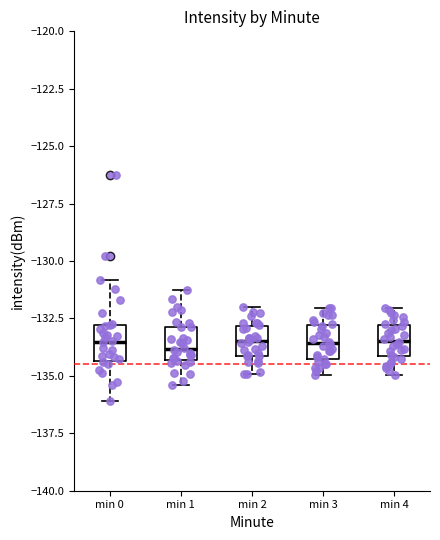

Reading left to right, read every box against the y-axis: the position of its median line, the range the box covers, and the ends of its whiskers. The values are not printed on the chart, so give them approximately, as read against the axis.

min 0: median -133.5, box -134.5 to -133.0, whiskers -136.0 to -131.0
min 1: median -134.0, box -134.5 to -133.0, whiskers -135.5 to -131.0
min 2: median -133.5, box -134.0 to -133.0, whiskers -135.0 to -132.0
min 3: median -133.5, box -134.5 to -133.0, whiskers -135.0 to -132.0
min 4: median -133.5, box -134.0 to -133.0, whiskers -135.0 to -132.0